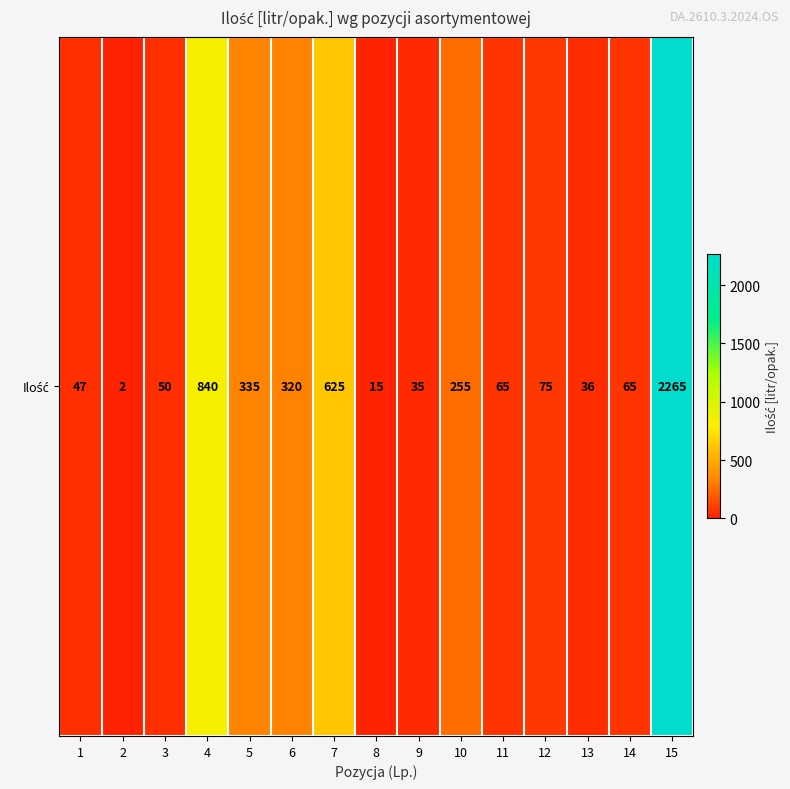

Rank the categories by value from lowest to highest.

2, 8, 9, 13, 1, 3, 11, 14, 12, 10, 6, 5, 7, 4, 15